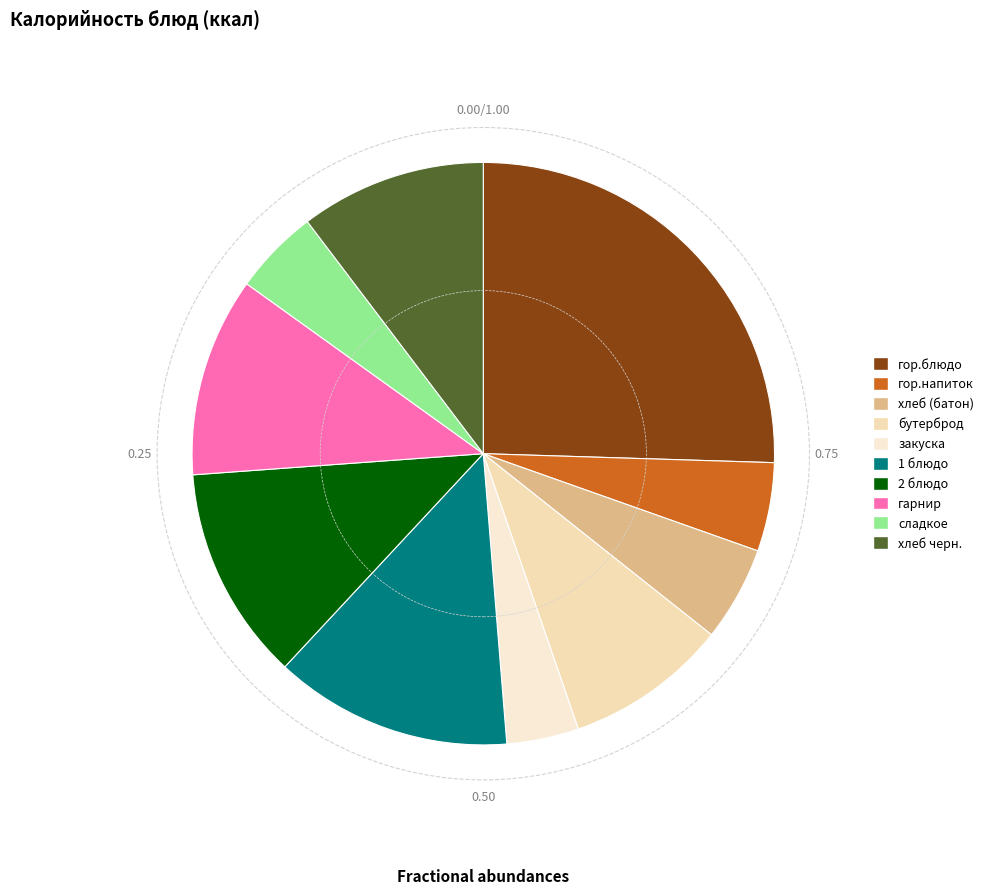

True or false: гор.напиток accounts for 5% of the total.

True